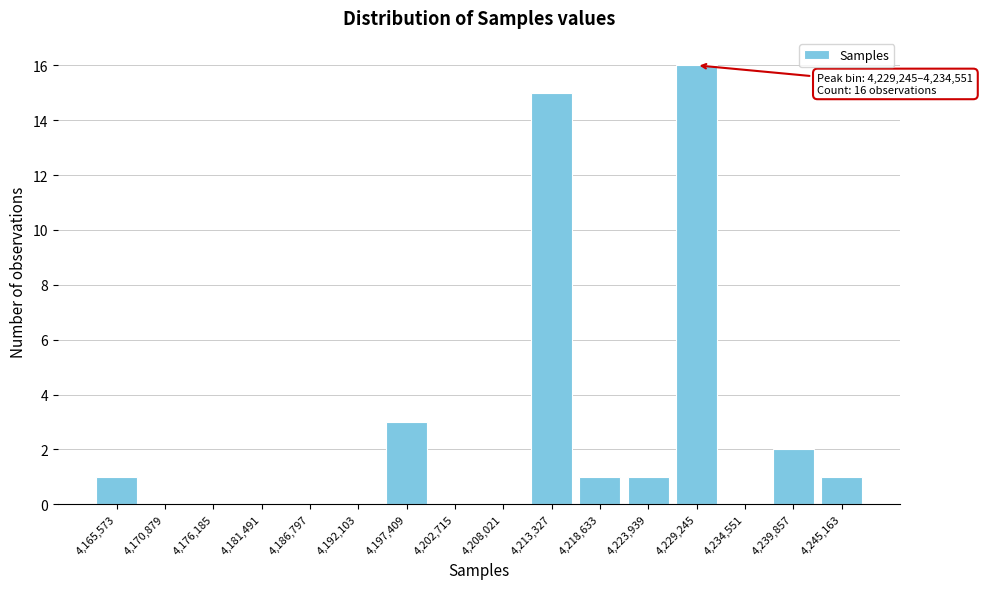

Reading right to left, list all the values displayed in this chart.

4,245,163=1	4,239,857=2	4,234,551=0	4,229,245=16	4,223,939=1	4,218,633=1	4,213,327=15	4,208,021=0	4,202,715=0	4,197,409=3	4,192,103=0	4,186,797=0	4,181,491=0	4,176,185=0	4,170,879=0	4,165,573=1